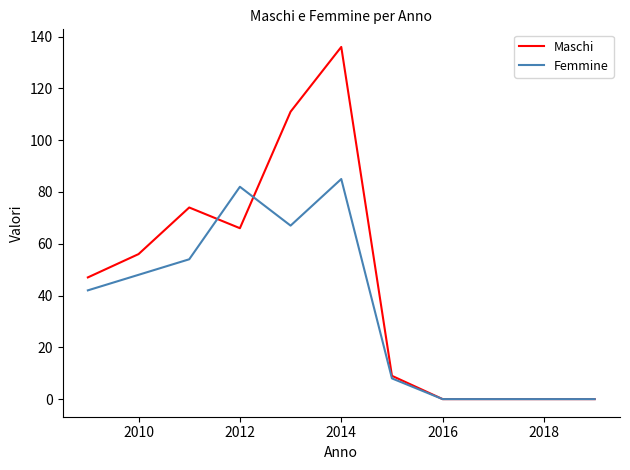

Which series has the largest range (max minus min)?

Maschi